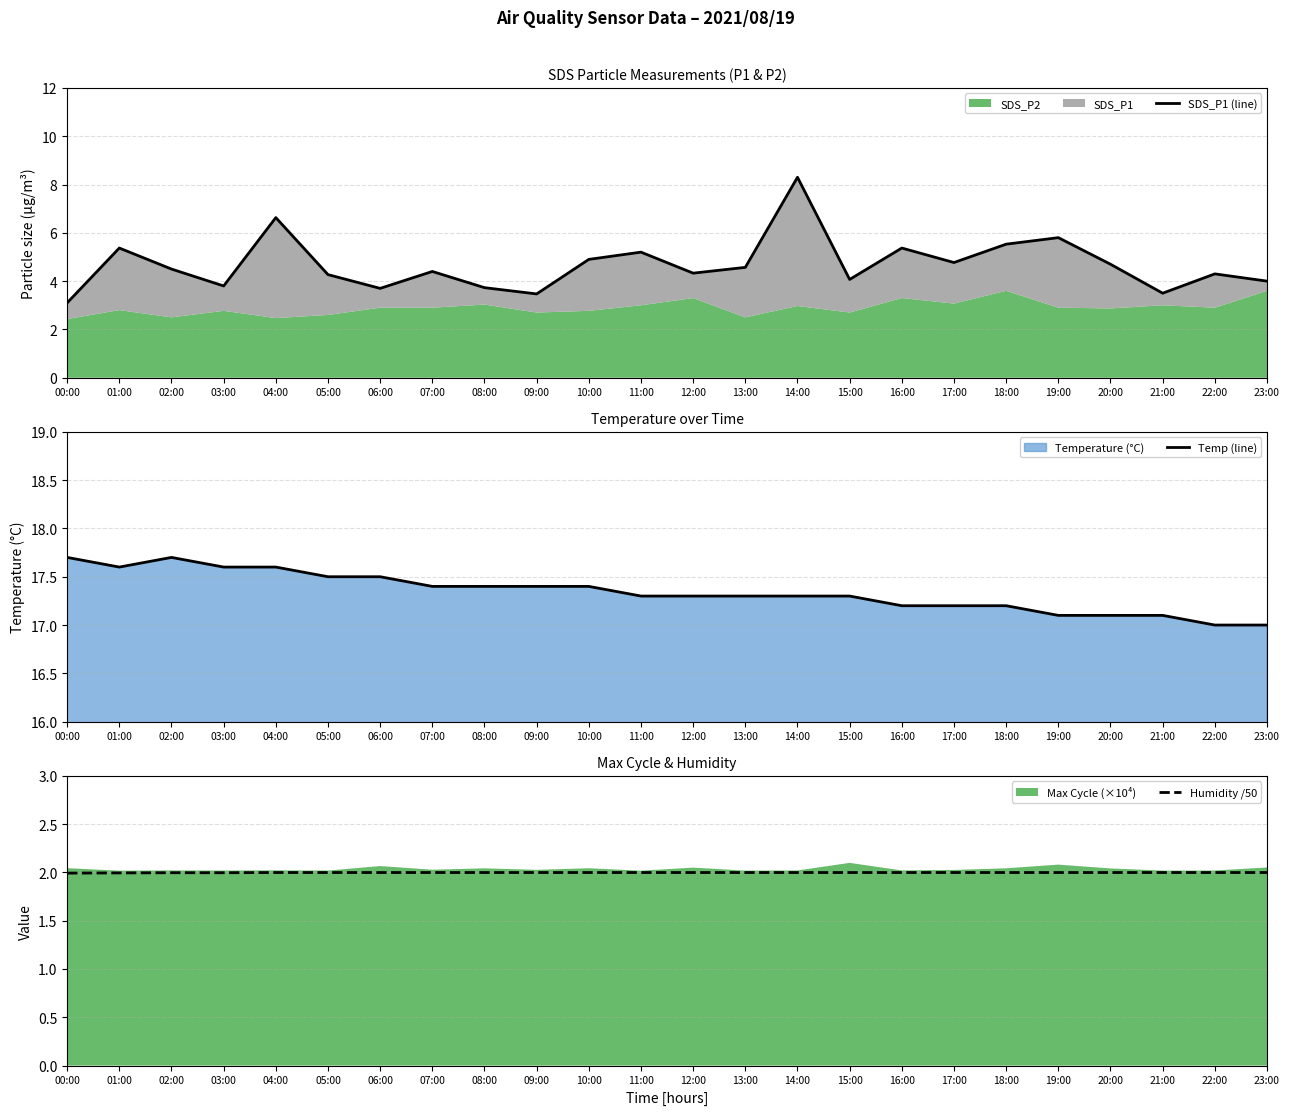

How many lines are shown in the chart?

3